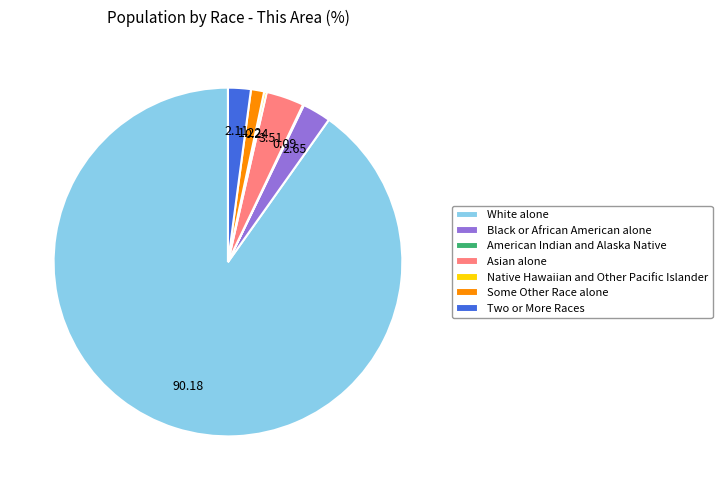

Does White alone account for over 50% of the chart?

Yes